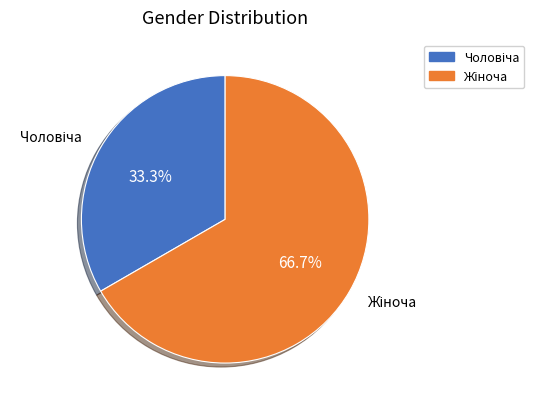

Count the number of slices in the pie.

2